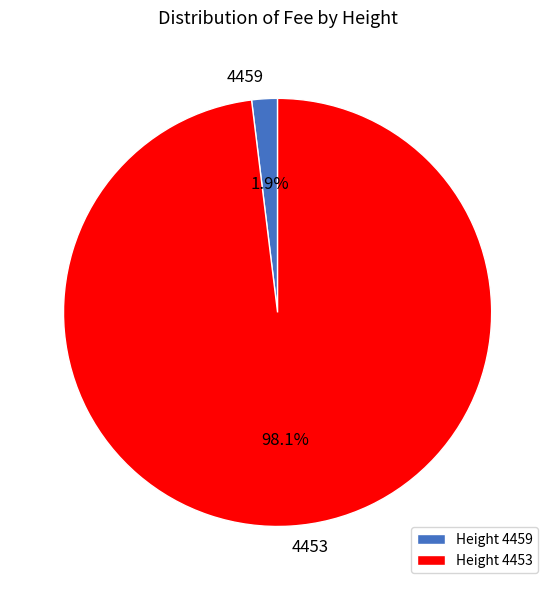

To the nearest percent, what is the difference between the 4453 and 4459 slice percentages?

96%